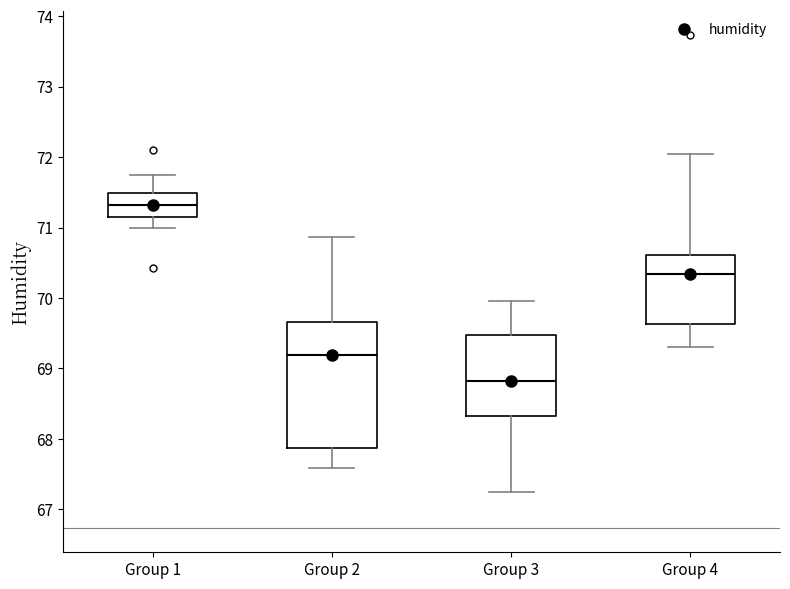

Reading left to right, transcribe this box plot: for each box, give where its median line is, the range the box spans, and where its two whiskers end, as read against the y-axis. The values are not printed on the chart, so give them approximately, as read against the axis.

Group 1: median 71.3, box 71.2 to 71.5, whiskers 71.0 to 71.8
Group 2: median 69.2, box 67.9 to 69.7, whiskers 67.6 to 70.9
Group 3: median 68.8, box 68.3 to 69.5, whiskers 67.2 to 70.0
Group 4: median 70.3, box 69.6 to 70.6, whiskers 69.3 to 72.1